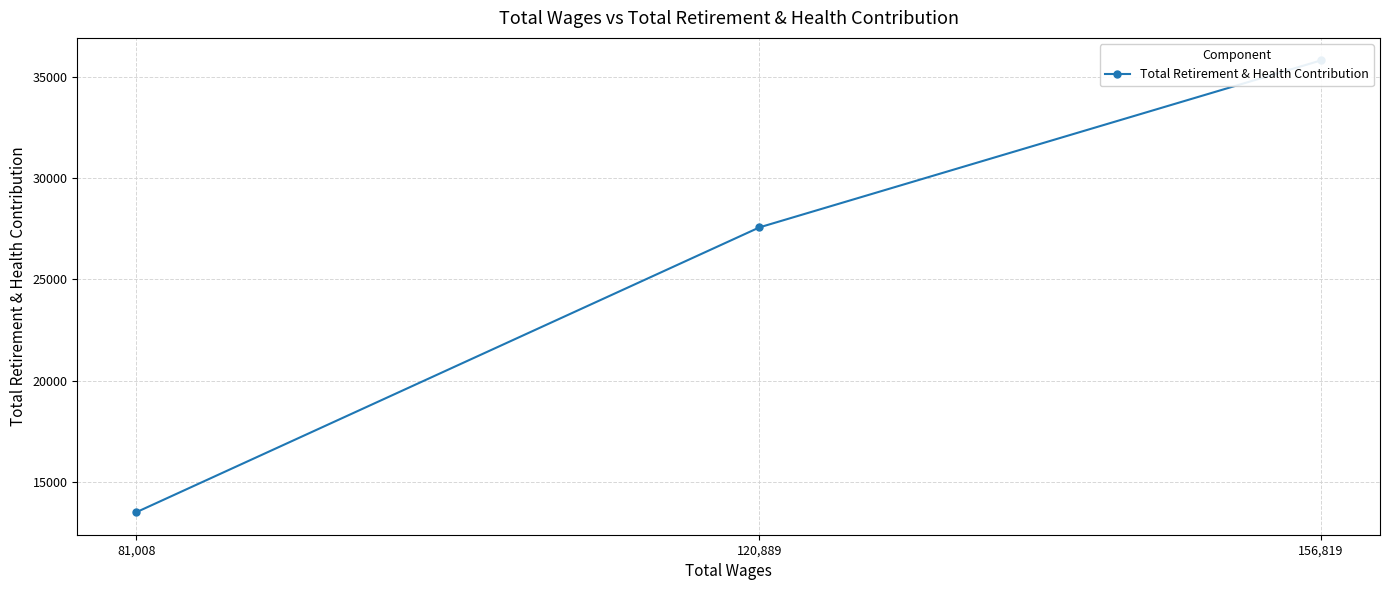

What is the ratio of the value at 156,819 to the value at 81,008?

2.7